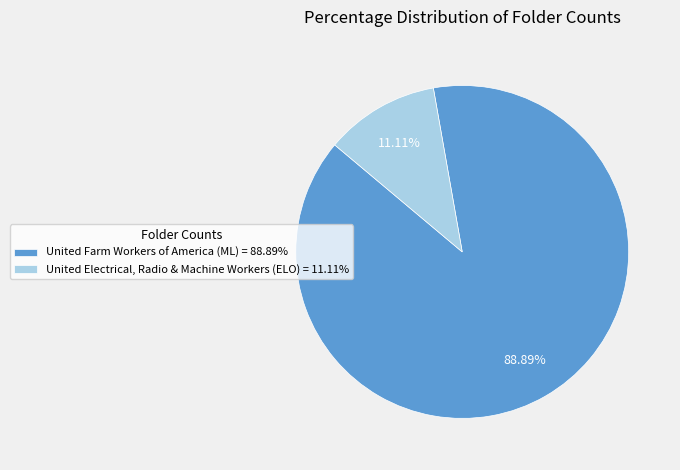

Rank the categories by value from lowest to highest.

United Electrical, Radio & Machine Workers (ELO), United Farm Workers of America (ML)